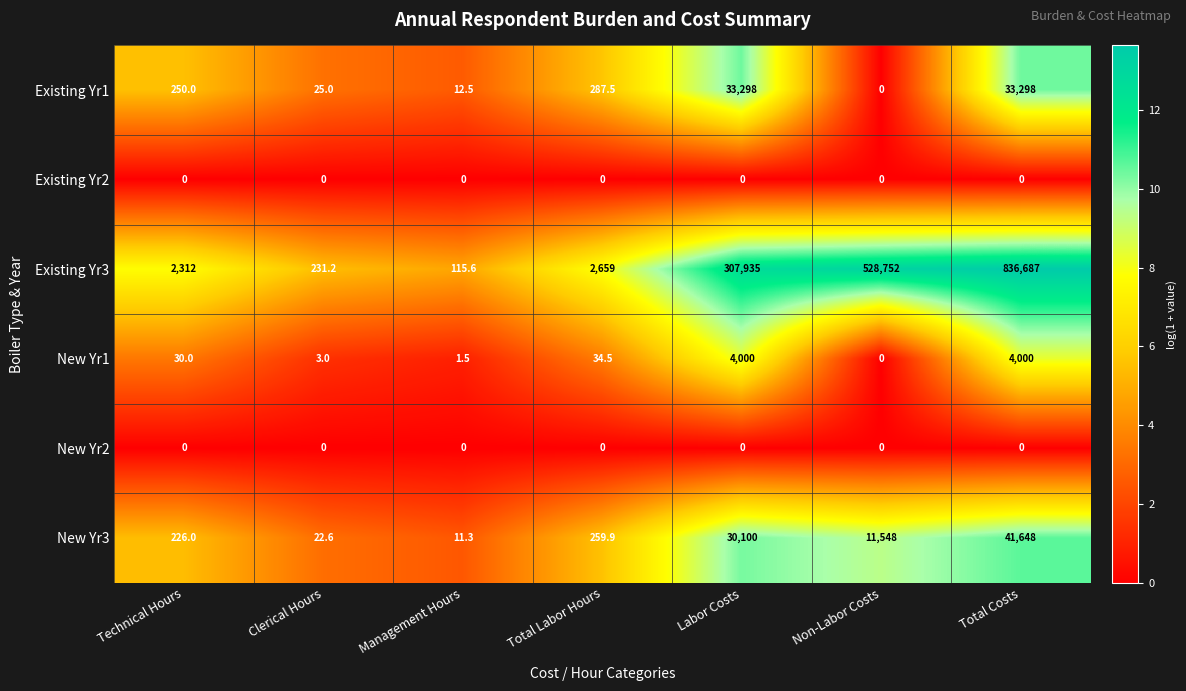

Where is New Yr1 nearest to the value 2000?

Total Labor Hours